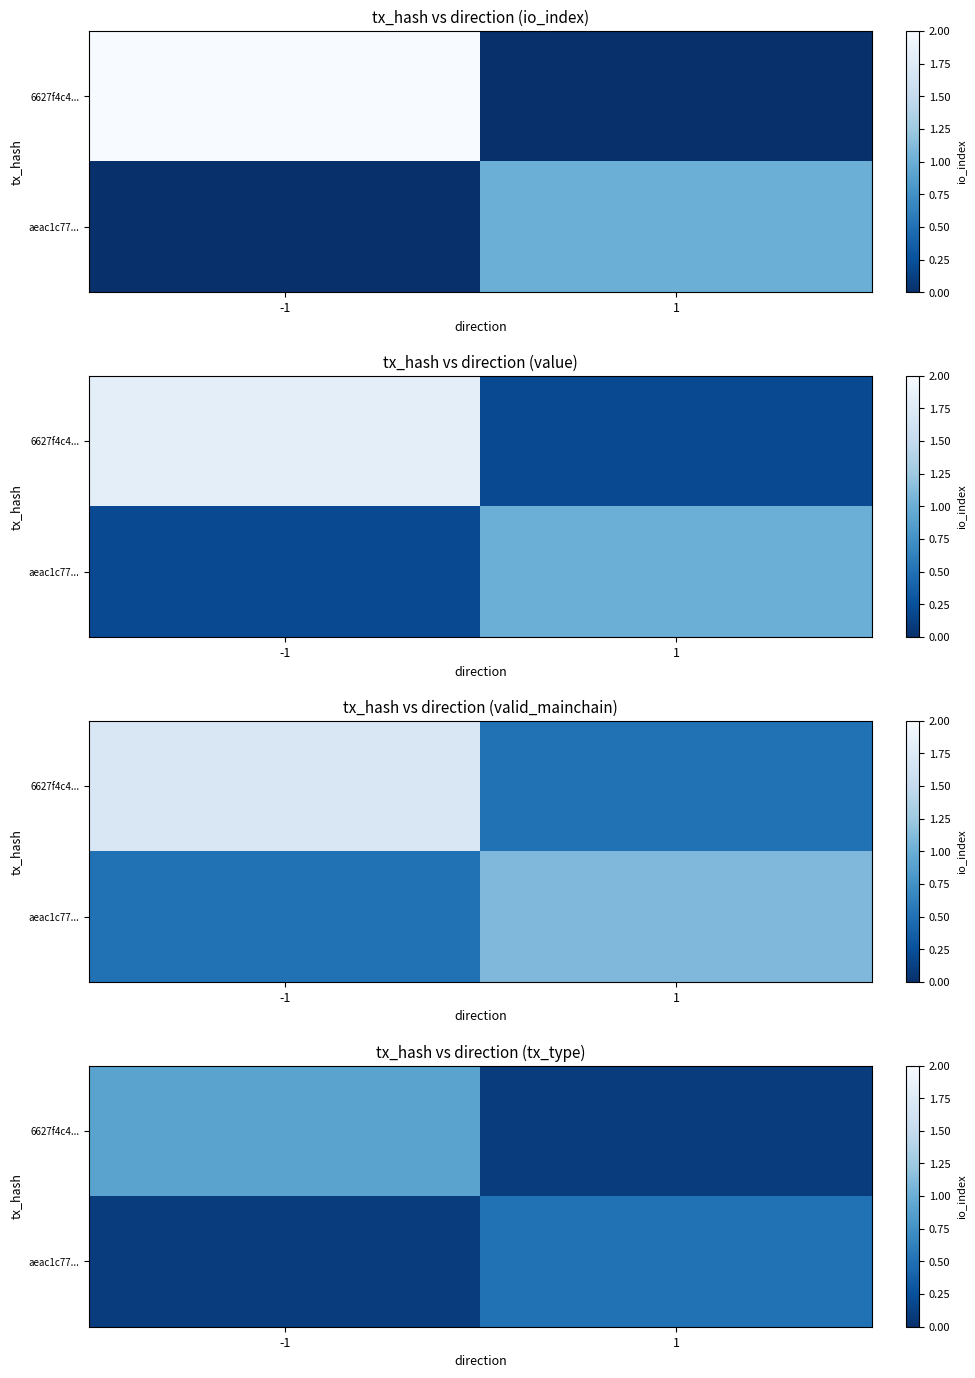

How many data points does each series have?

2